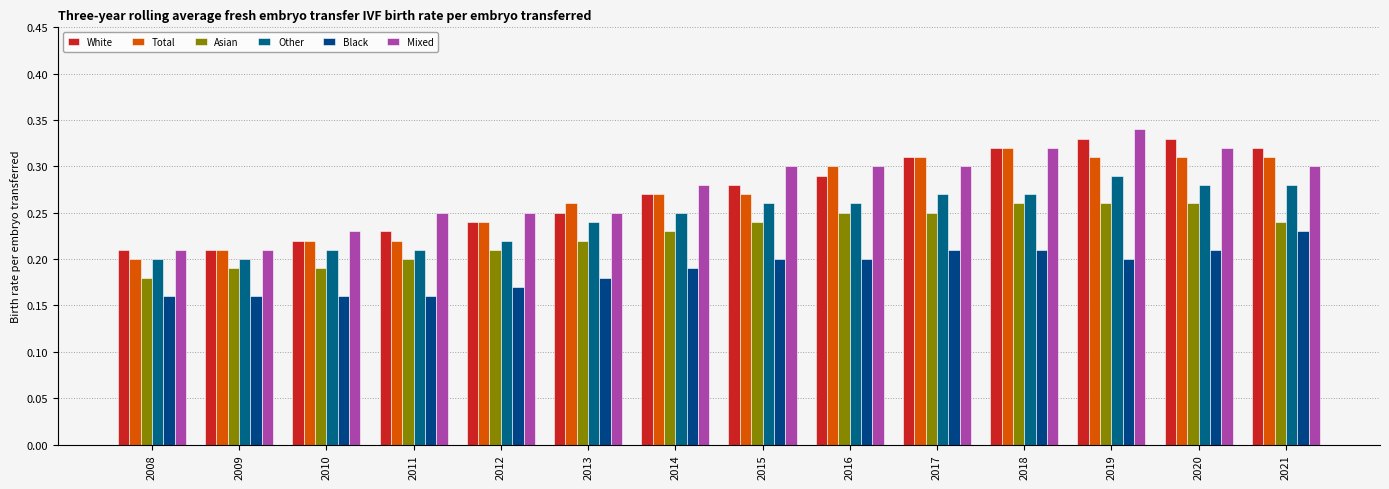

Reading left to right, extract all data points from this chart.

White: 2008=0.2	2009=0.2	2010=0.2	2011=0.2	2012=0.2	2013=0.2	2014=0.3	2015=0.3	2016=0.3	2017=0.3	2018=0.3	2019=0.3	2020=0.3	2021=0.3
Total: 2008=0.2	2009=0.2	2010=0.2	2011=0.2	2012=0.2	2013=0.3	2014=0.3	2015=0.3	2016=0.3	2017=0.3	2018=0.3	2019=0.3	2020=0.3	2021=0.3
Asian: 2008=0.2	2009=0.2	2010=0.2	2011=0.2	2012=0.2	2013=0.2	2014=0.2	2015=0.2	2016=0.2	2017=0.2	2018=0.3	2019=0.3	2020=0.3	2021=0.2
Other: 2008=0.2	2009=0.2	2010=0.2	2011=0.2	2012=0.2	2013=0.2	2014=0.2	2015=0.3	2016=0.3	2017=0.3	2018=0.3	2019=0.3	2020=0.3	2021=0.3
Black: 2008=0.2	2009=0.2	2010=0.2	2011=0.2	2012=0.2	2013=0.2	2014=0.2	2015=0.2	2016=0.2	2017=0.2	2018=0.2	2019=0.2	2020=0.2	2021=0.2
Mixed: 2008=0.2	2009=0.2	2010=0.2	2011=0.2	2012=0.2	2013=0.2	2014=0.3	2015=0.3	2016=0.3	2017=0.3	2018=0.3	2019=0.3	2020=0.3	2021=0.3